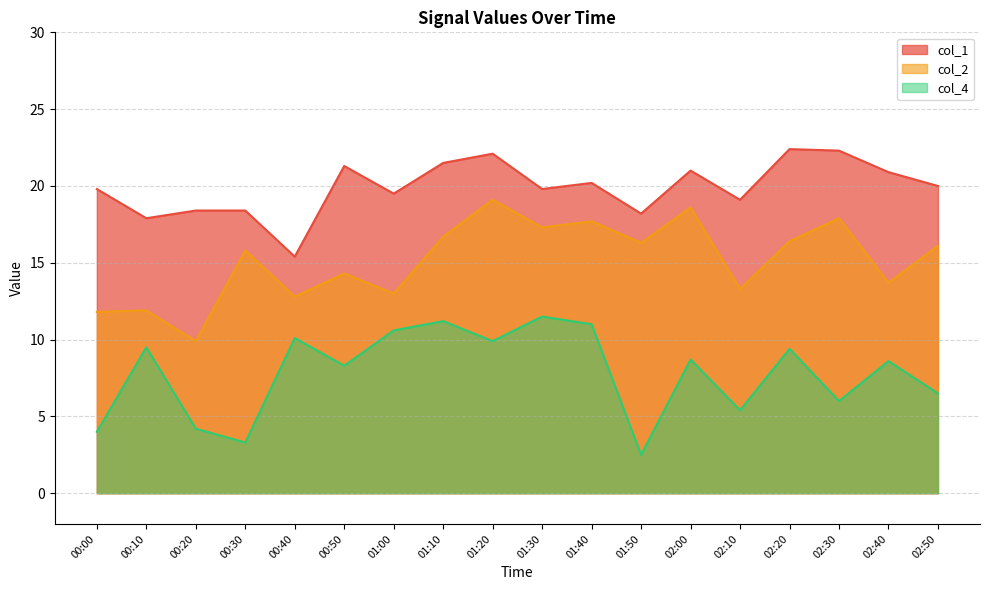

The col_1 series shows 4.3 at 01:30. True or false?

False